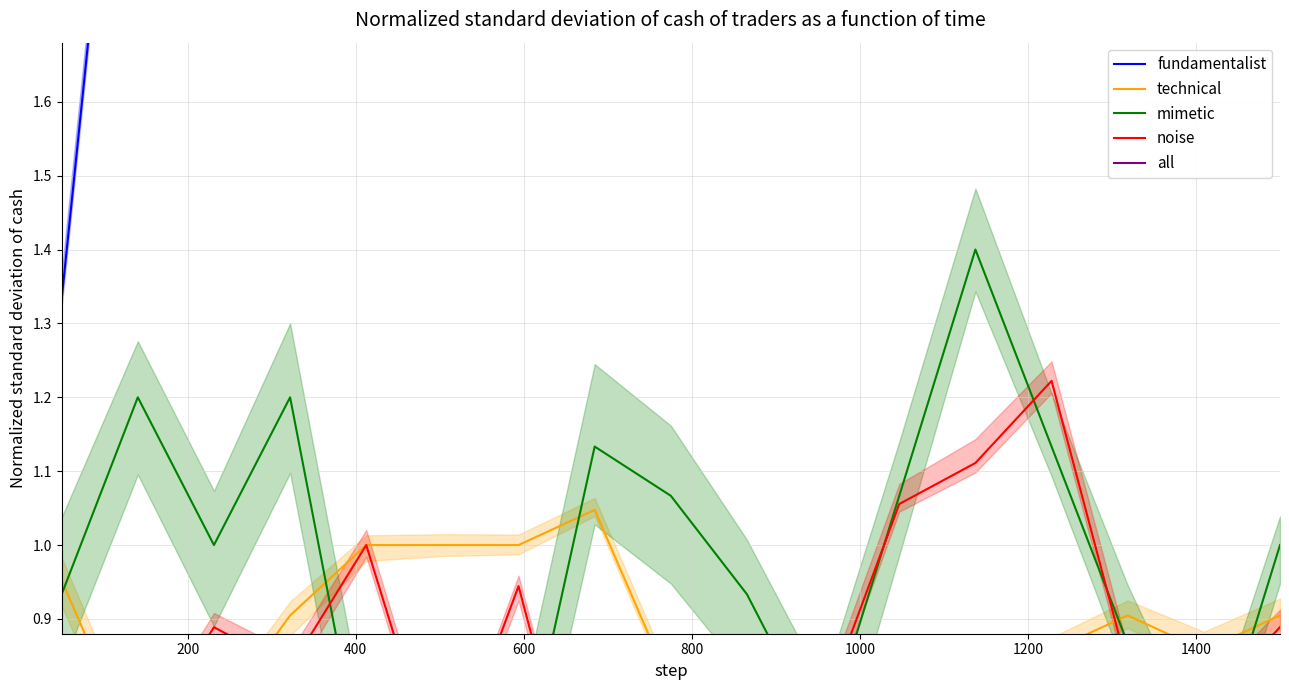

Count the number of categories in the chart.

17